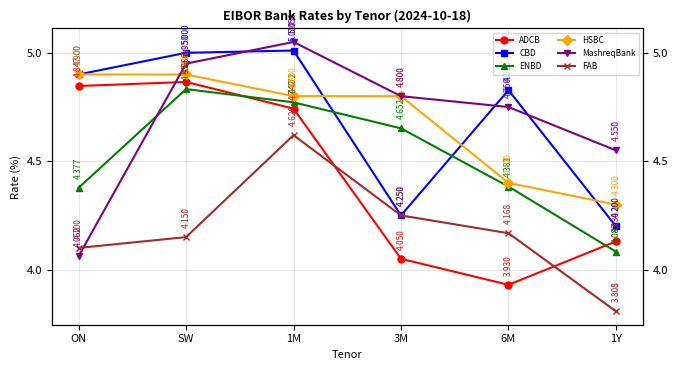

What are all the series names shown in the legend?

ADCB, CBD, ENBD, HSBC, MashreqBank, FAB